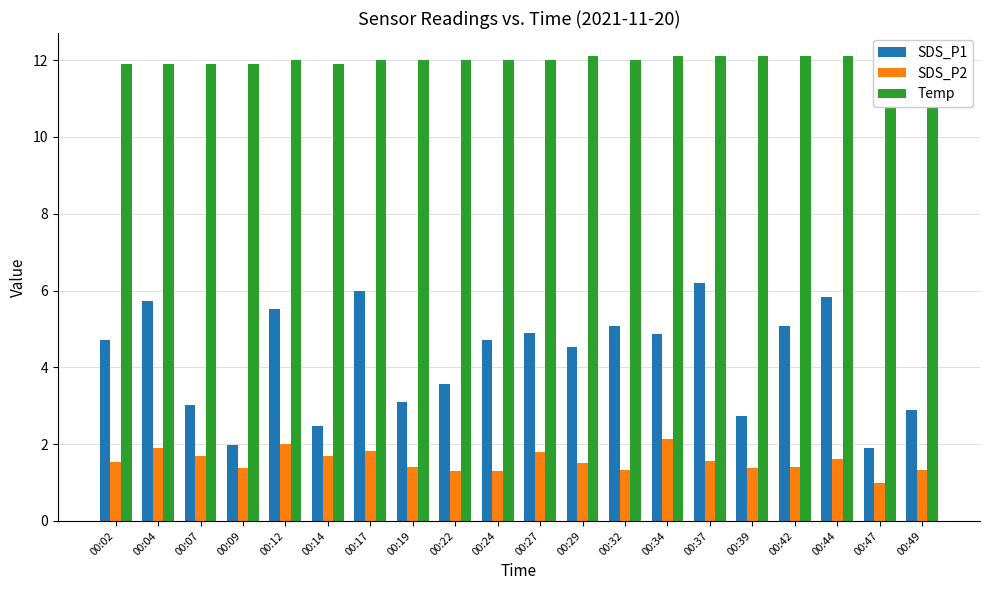

Reading right to left, list all the values displayed in this chart.

SDS_P1: 2.9	1.9	5.8	5.1	2.7	6.2	4.9	5.1	4.5	4.9	4.7	3.6	3.1	6.0	2.5	5.5	2.0	3.0	5.7	4.7
SDS_P2: 1.3	1.0	1.6	1.4	1.4	1.6	2.1	1.3	1.5	1.8	1.3	1.3	1.4	1.8	1.7	2.0	1.4	1.7	1.9	1.5
Temp: 12.1	12.1	12.1	12.1	12.1	12.1	12.1	12.0	12.1	12.0	12.0	12.0	12.0	12.0	11.9	12.0	11.9	11.9	11.9	11.9